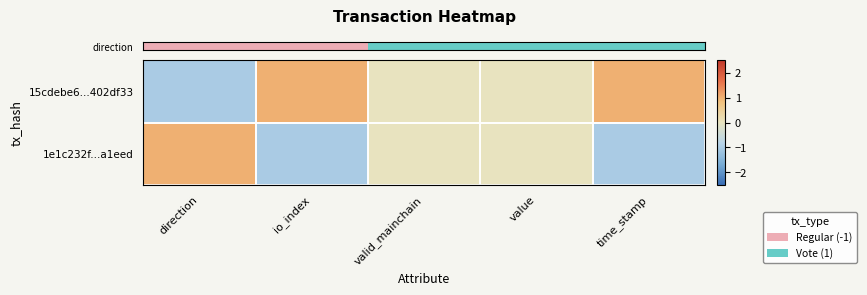

What is the maximum value shown in the chart?

1